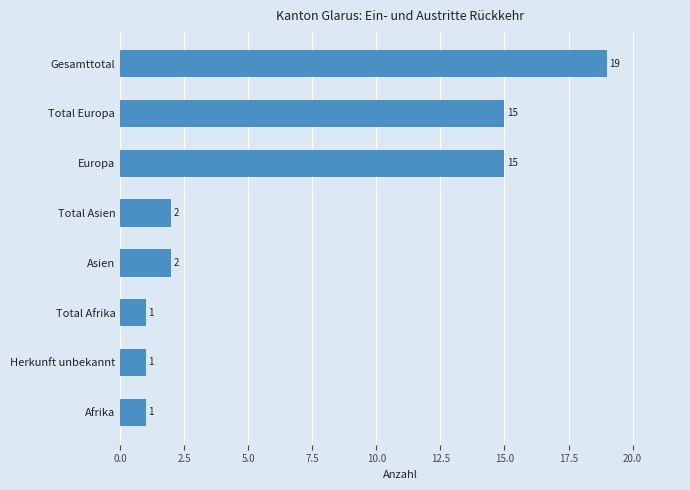

How many bars are there in total?

8